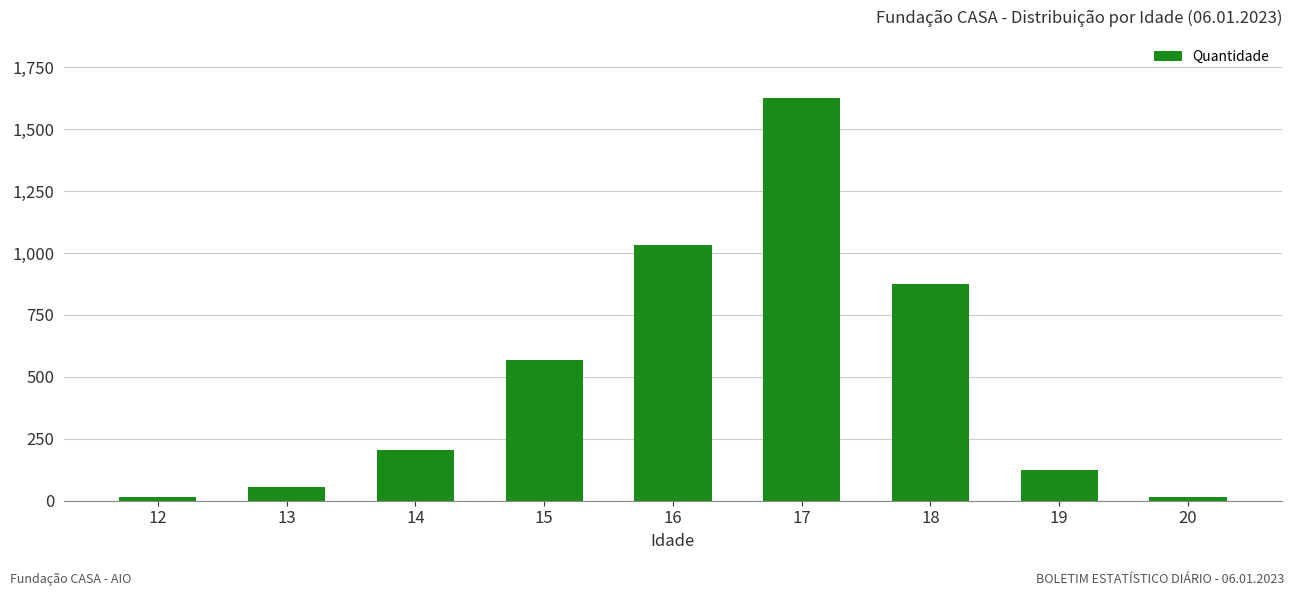

True or false: the data shows 876 at 18.

True